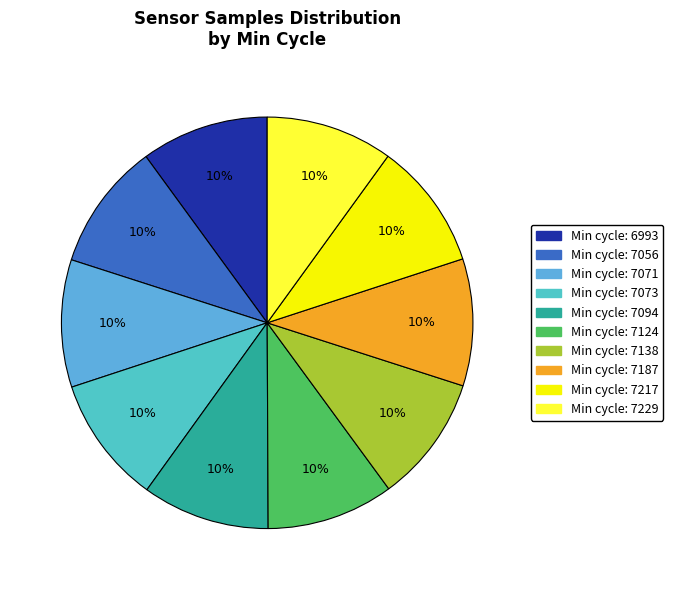

How many slices are in this pie chart?

10